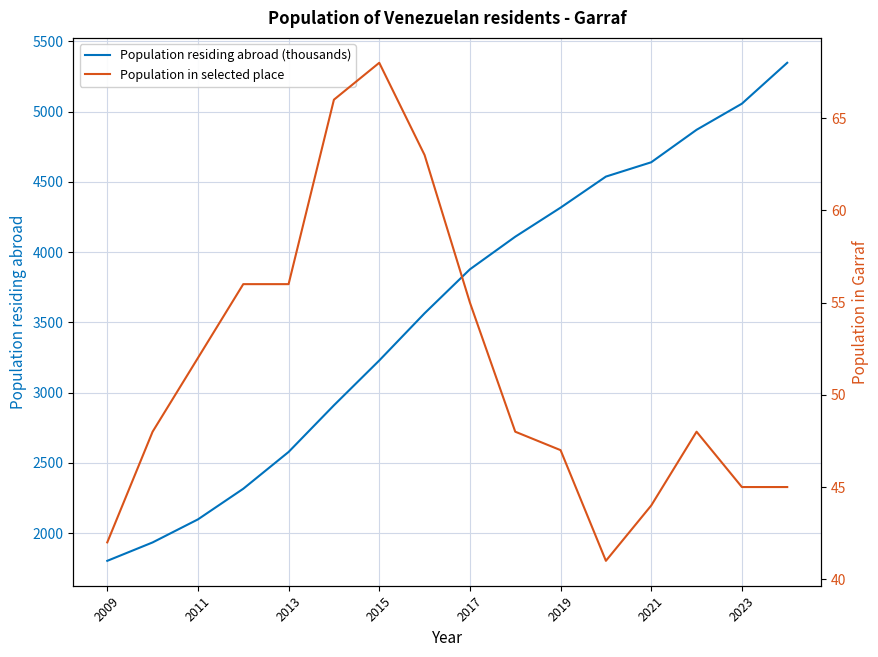

What is the highest value of the Population residing abroad (thousands) series?

5348